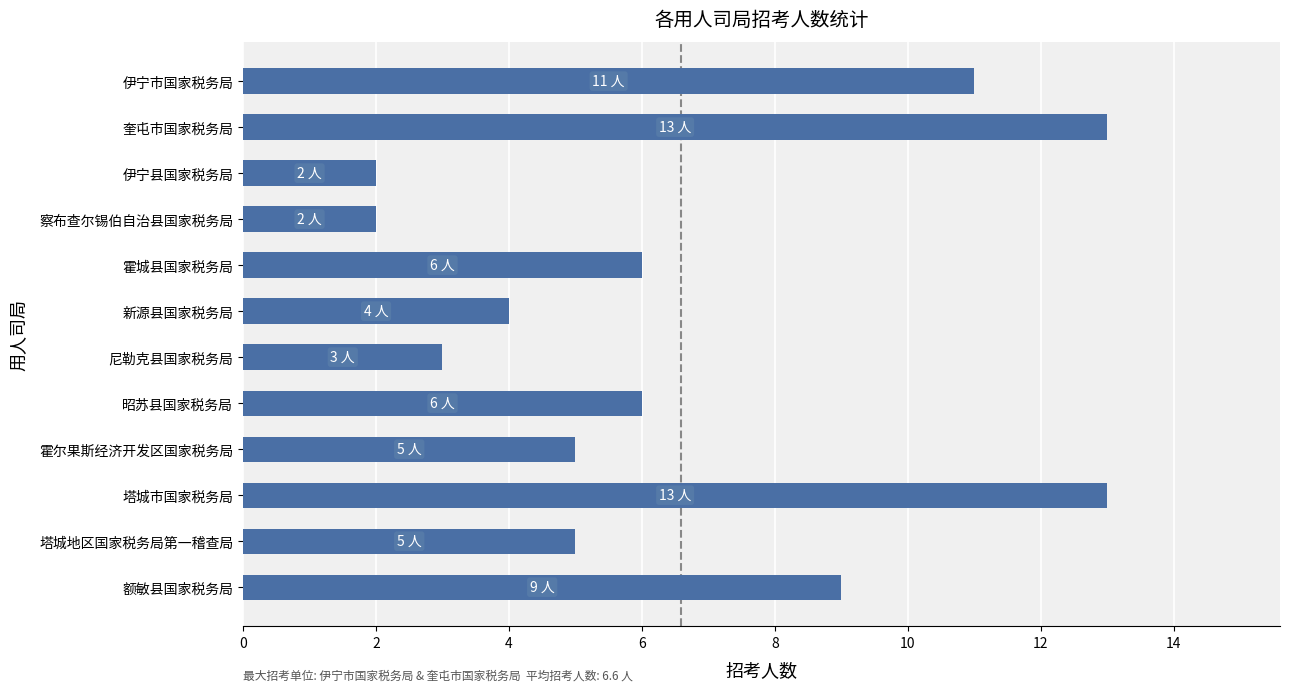

Approximately how many times larger is the value at 霍尔果斯经济开发区国家税务局 compared to 伊宁县国家税务局?

2.5